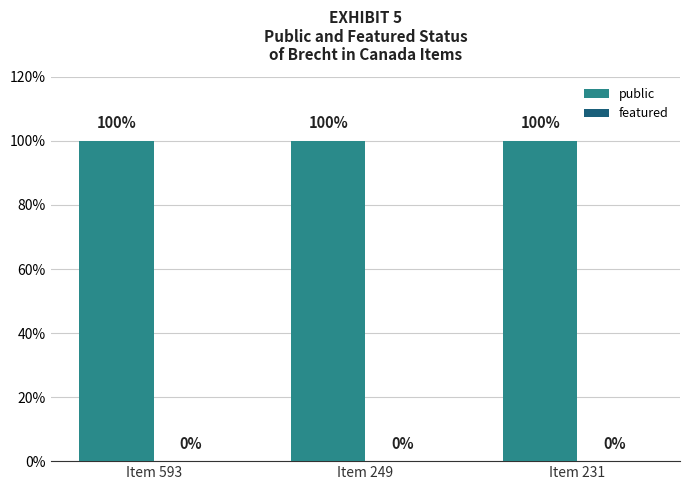

Between Item 249 and Item 231, which is larger?

Item 249